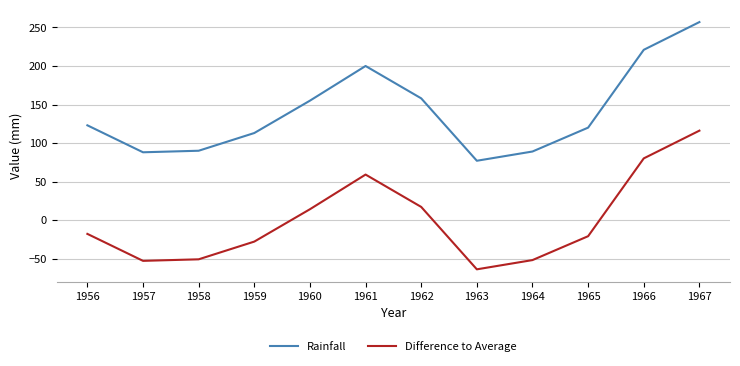

What is the spread (max minus min) of values at 1956?

140.9